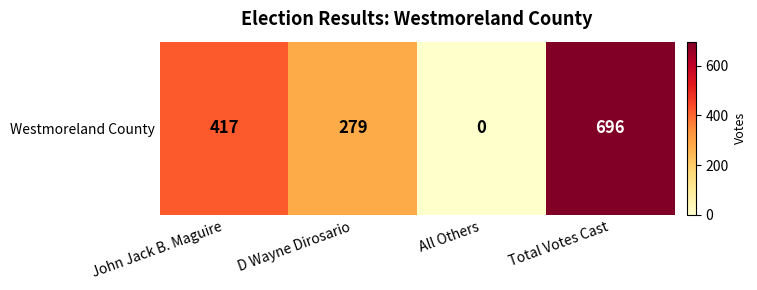

What is the difference between the second highest and second lowest values?

138